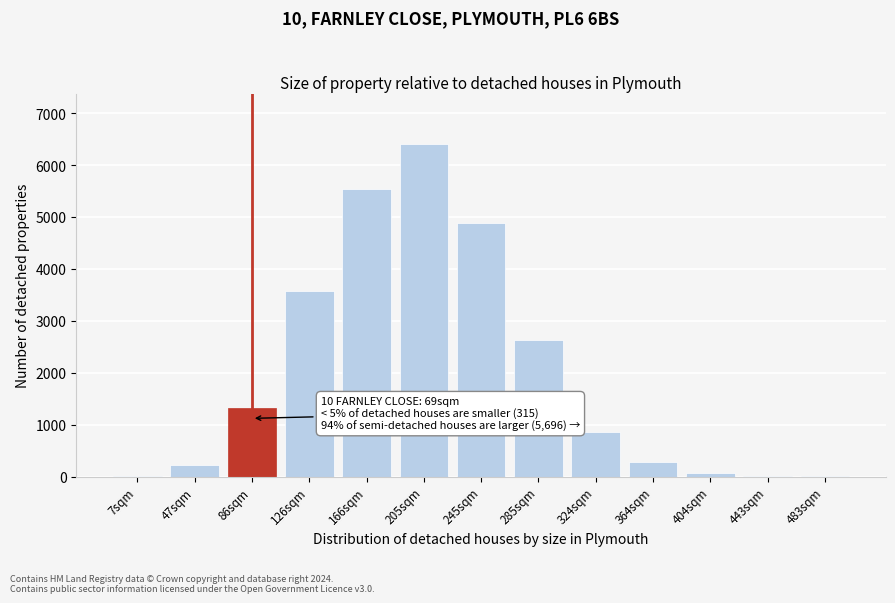

What is the change in value from 86sqm to 285sqm?

+1312